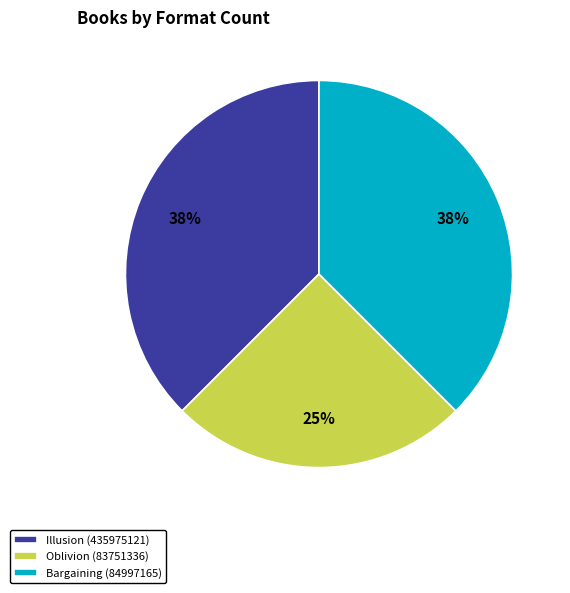

To the nearest percent, what portion does Oblivion (83751336) represent?

25%